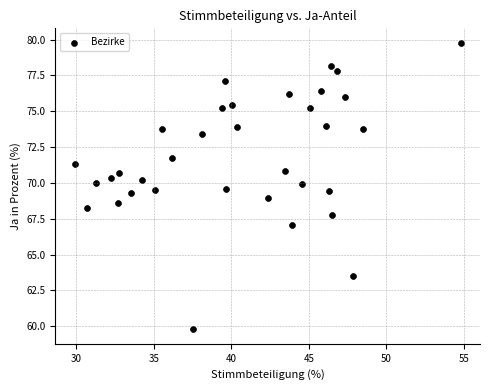

What is the range of X values (max minus min)?

24.9